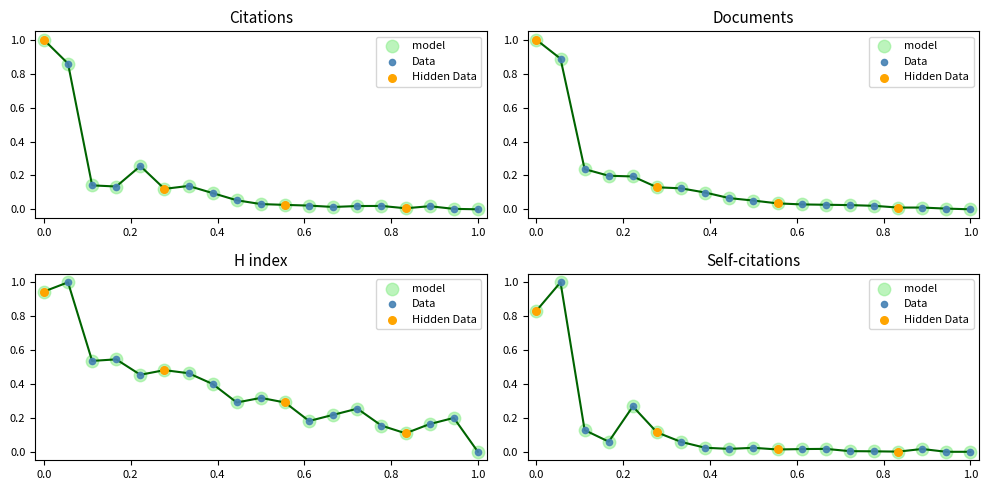

At how many categories does at least one series exceed 0?

18